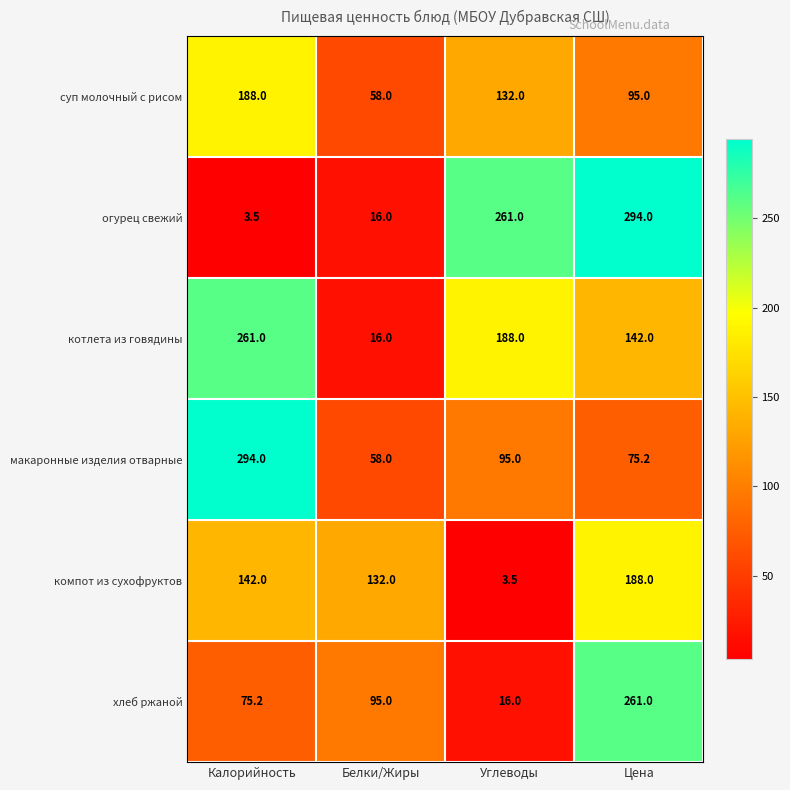

At how many categories does at least one series exceed 109?

4